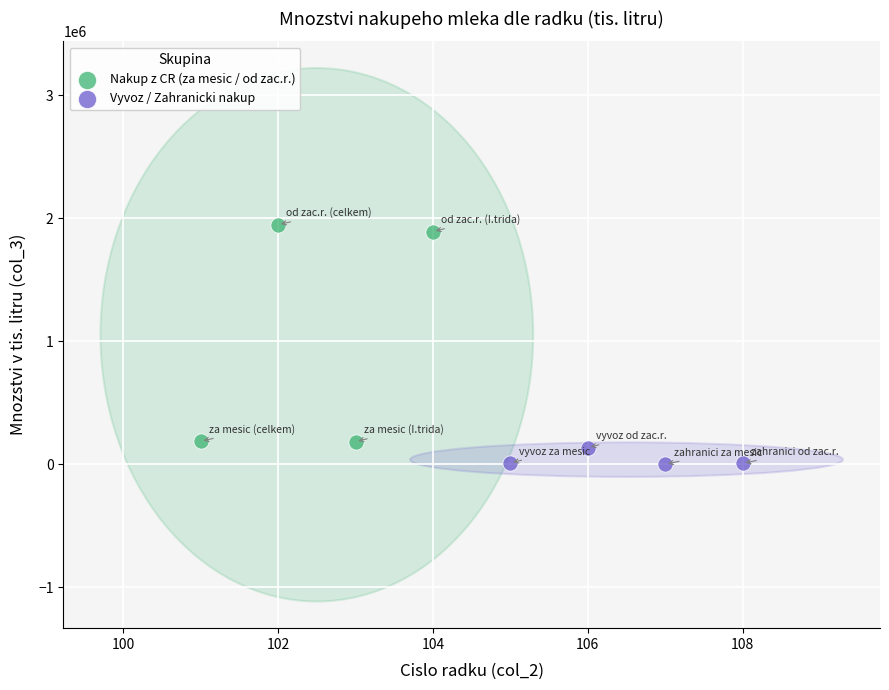

Which series has the widest spread of Y values?

Nakup z CR (za mesic / od zac.r.)